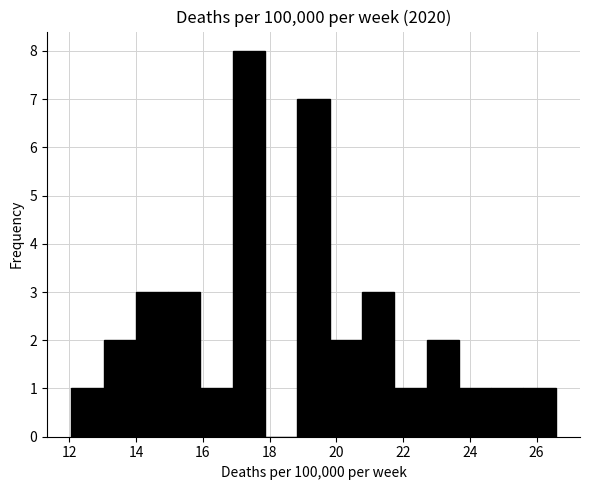

Which range on the x-axis has the tallest bar?

16.8 to 17.8